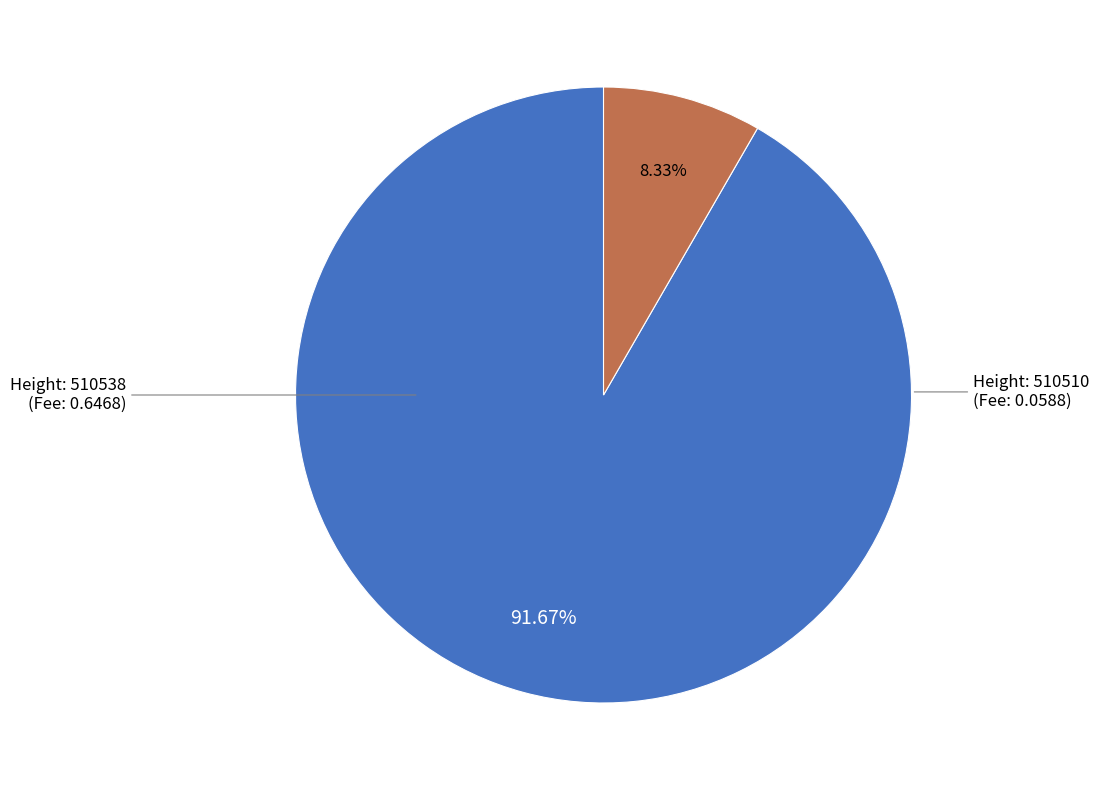

Does any single category account for the majority?

Yes